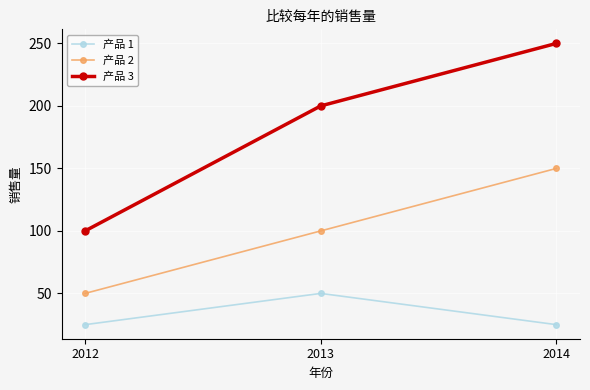

List the labels in order of 产品 3 value, largest first.

2014, 2013, 2012